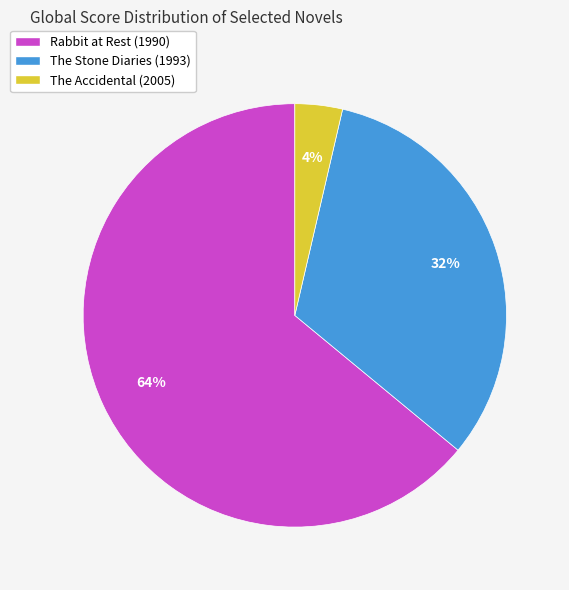

Do The Stone Diaries (1993) and The Accidental (2005) together represent more than half of the pie?

No